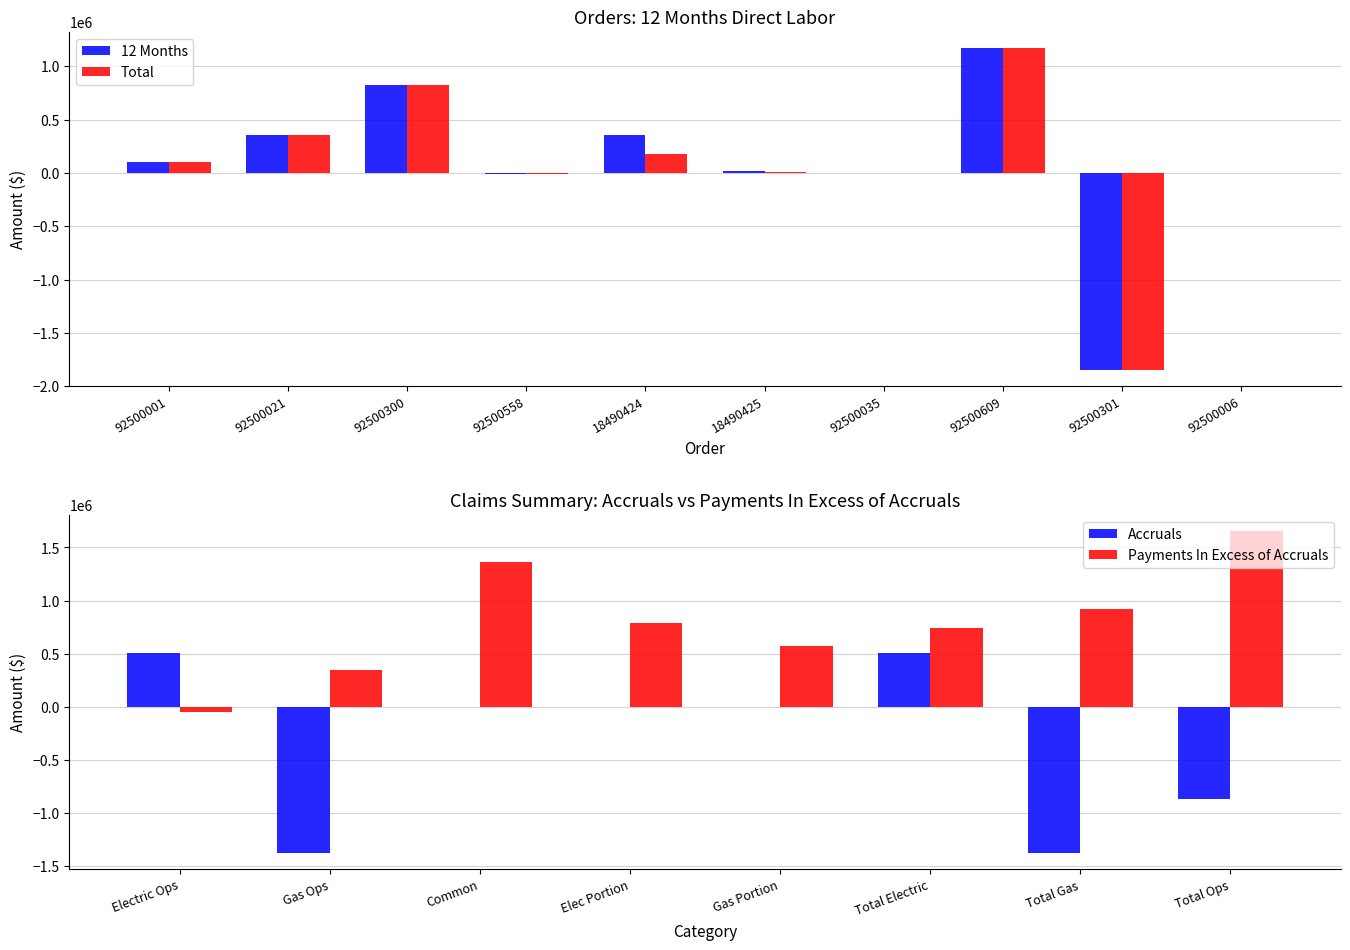

What is the sum of the 12 Months values at 18490424 and 92500021?

714950.4